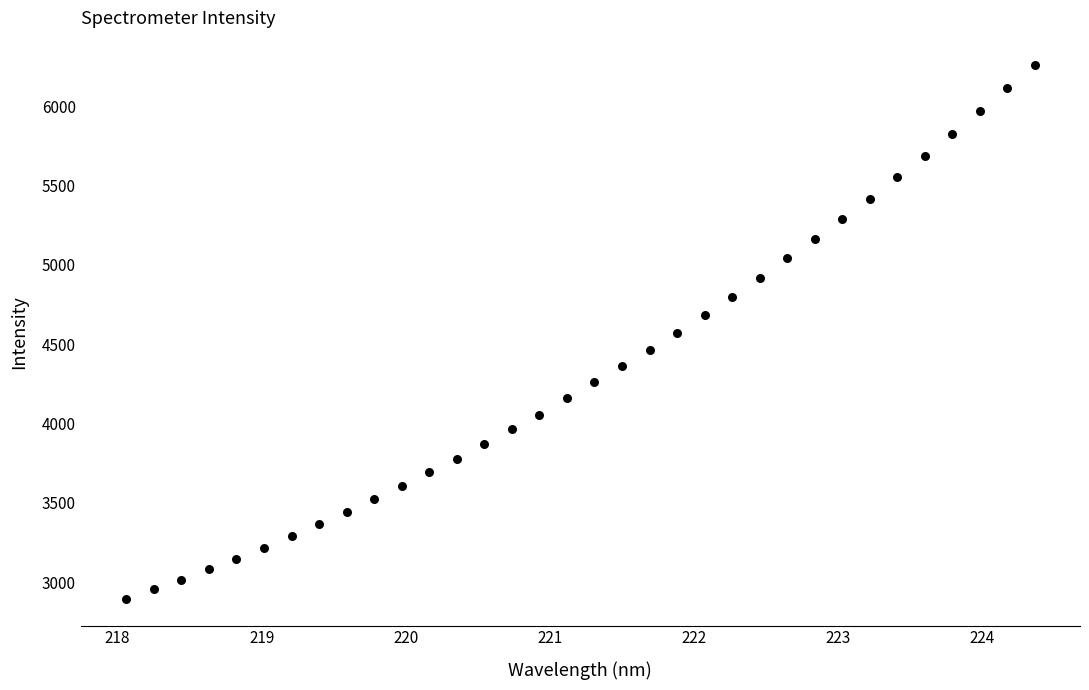

What is the range of X values (max minus min)?

6.3